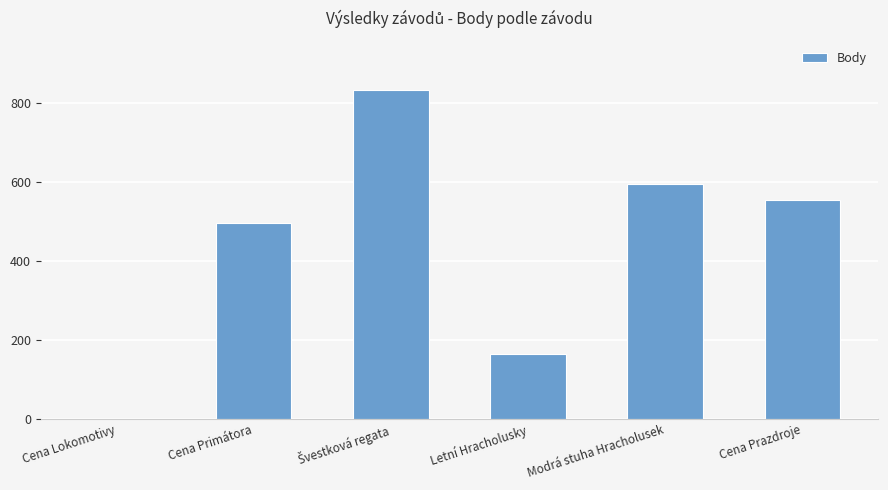

Where is the data nearest to the value 415?

Cena Primátora